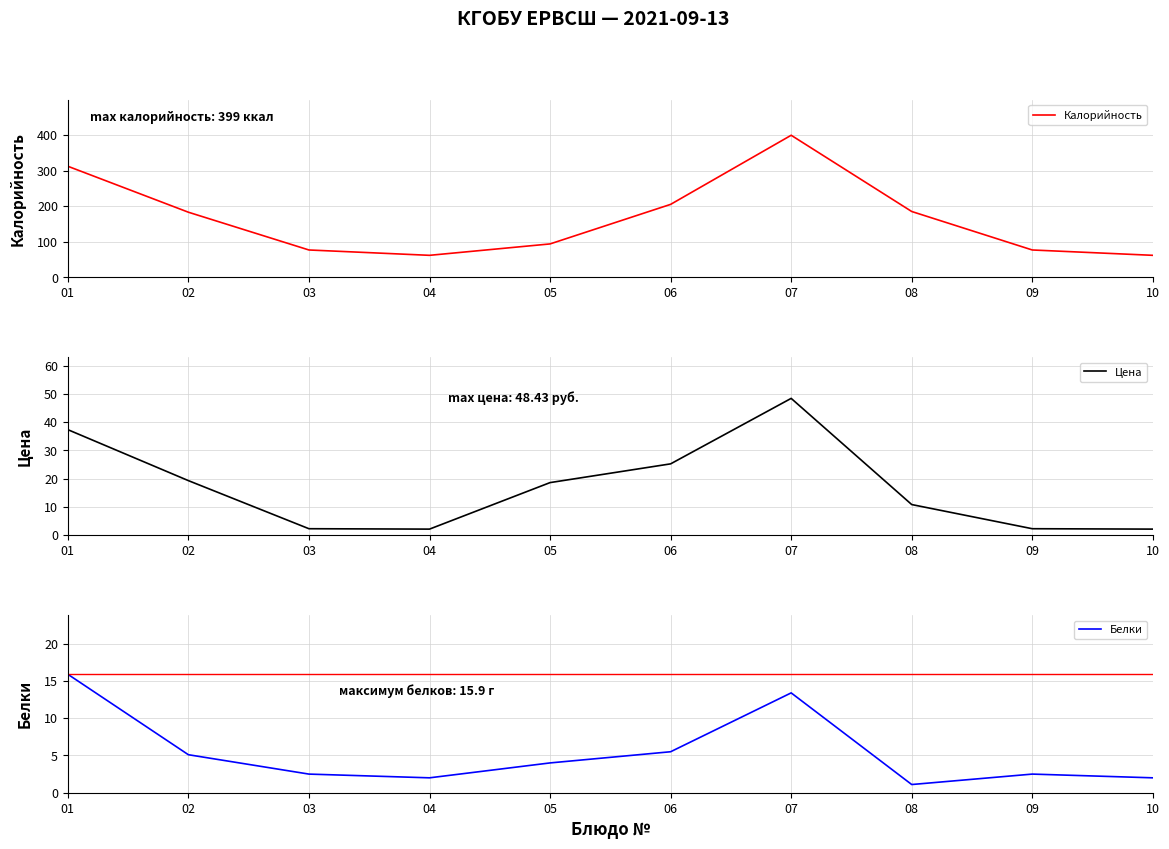

What is the value of the Цена point at the 2nd from the left?

19.3